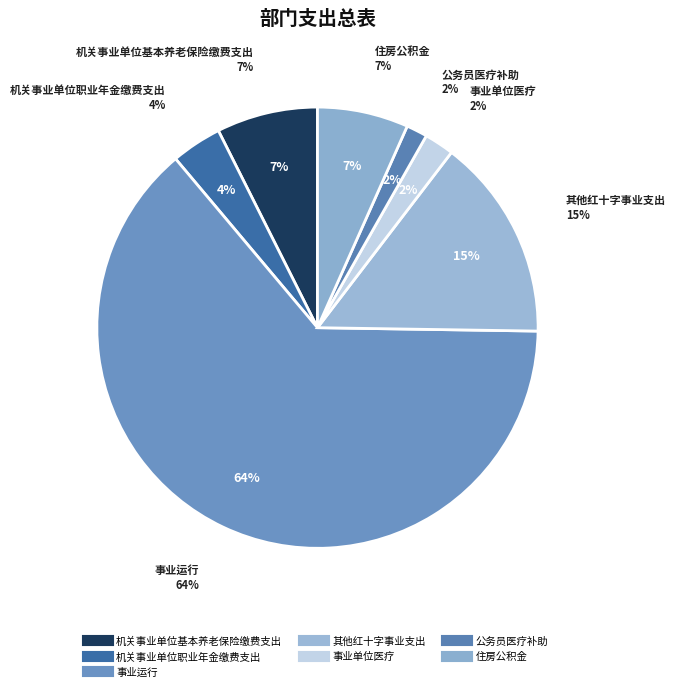

To the nearest percent, what is the combined percentage of 事业运行 and 机关事业单位职业年金缴费支出?

67%